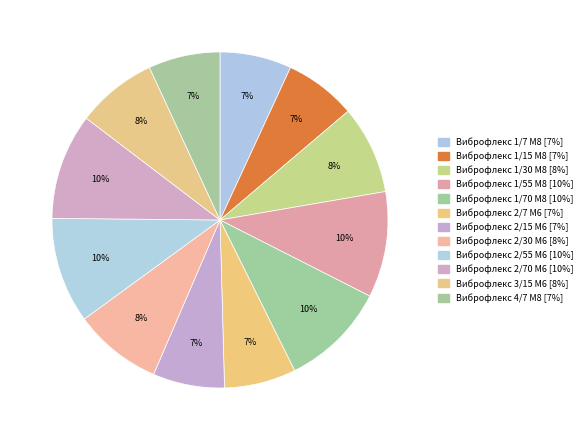

True or false: Виброфлекс 1/7 М8 accounts for 21% of the total.

False